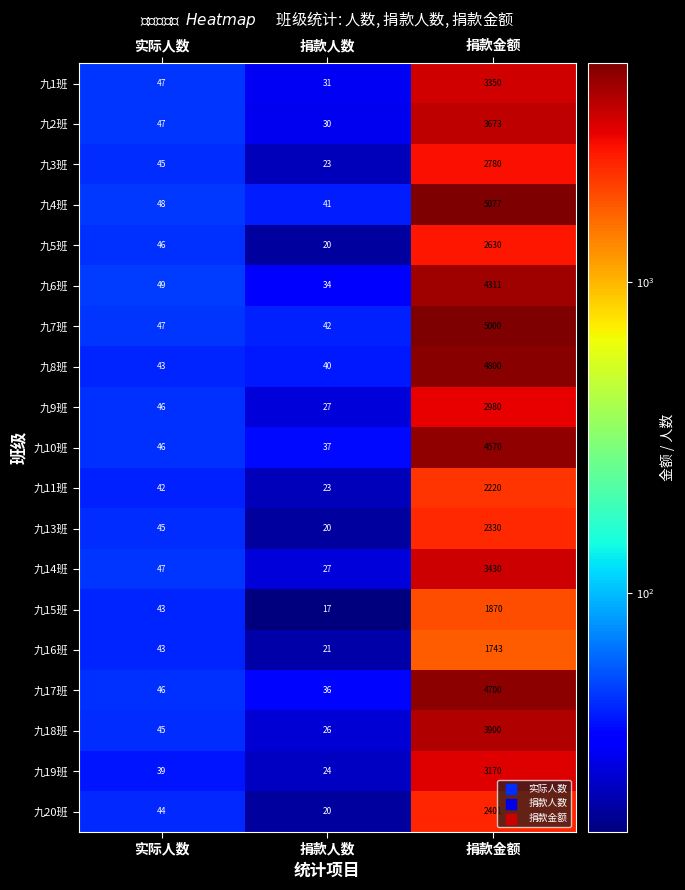

At which label is 九15班 closest to 943?

实际人数